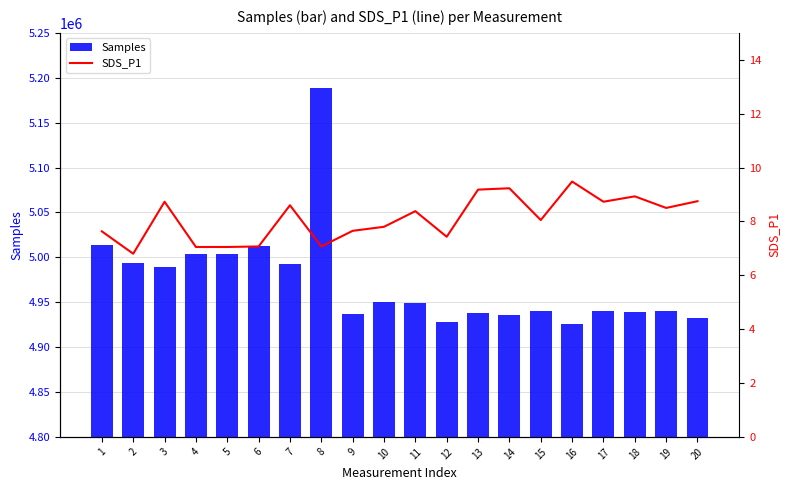

Rank the series at 7 from highest to lowest value.

Samples, SDS_P1